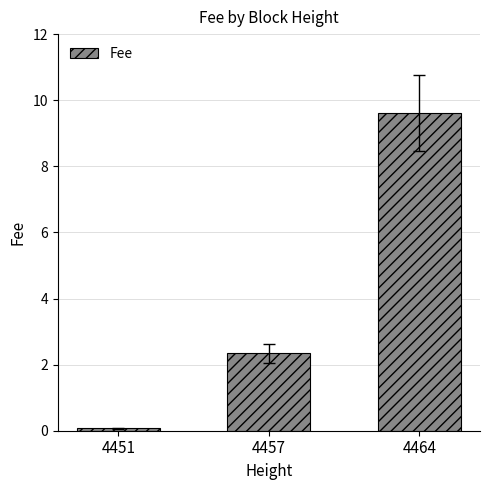

Reading right to left, transcribe all the data shown in this chart.

9.6	2.3	0.1